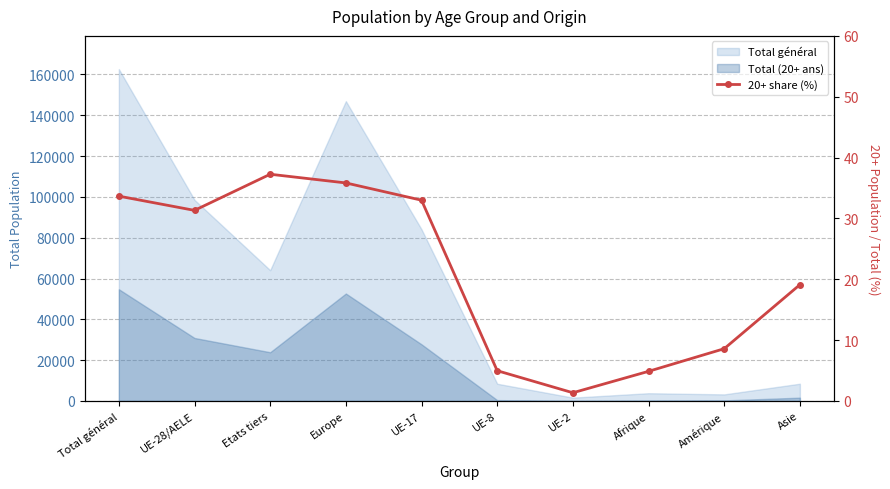

What is the label of the 3rd point from the left?

Etats tiers